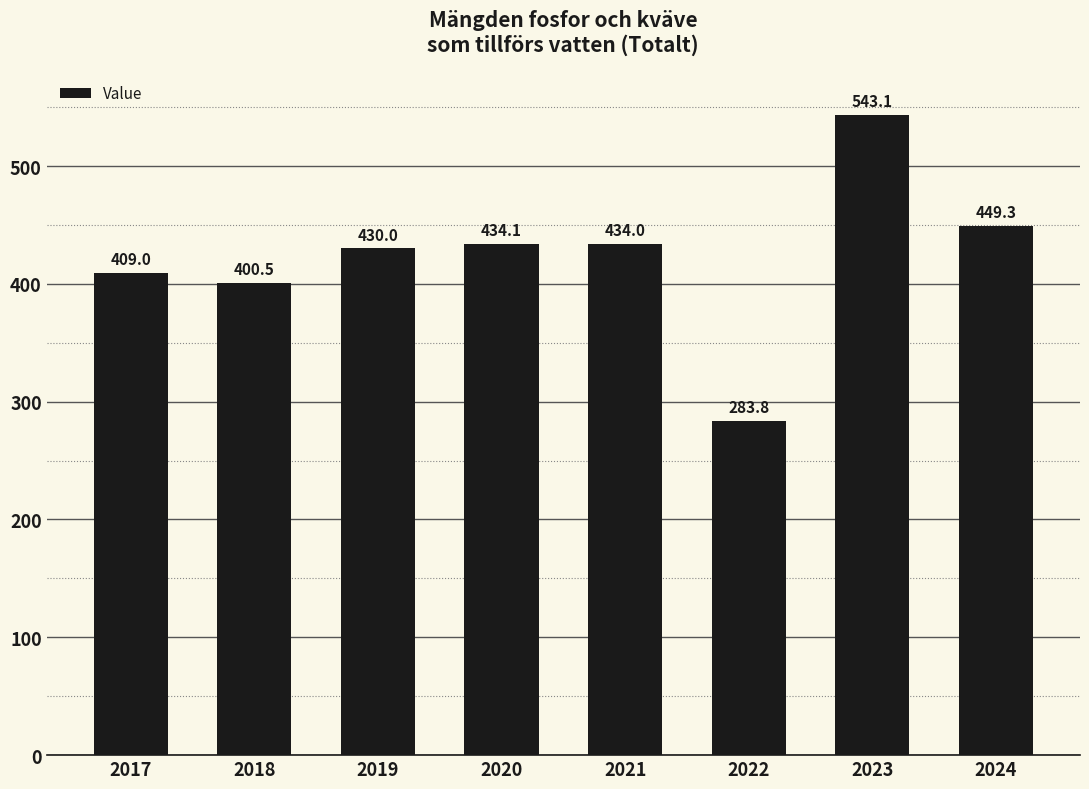

List the labels in order of value, largest first.

2023, 2024, 2020, 2021, 2019, 2017, 2018, 2022